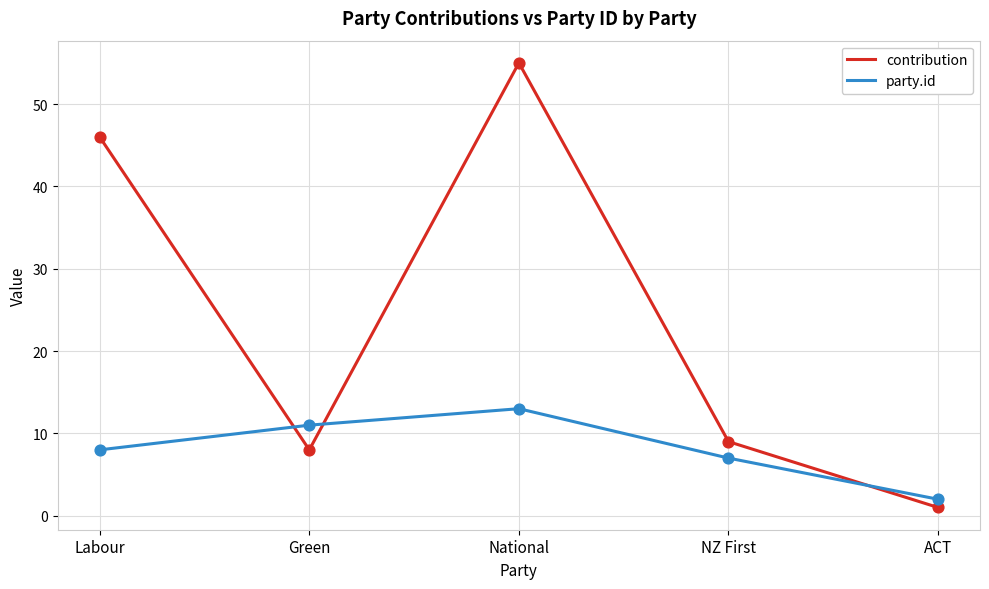

What are all the series names shown in the legend?

contribution, party.id